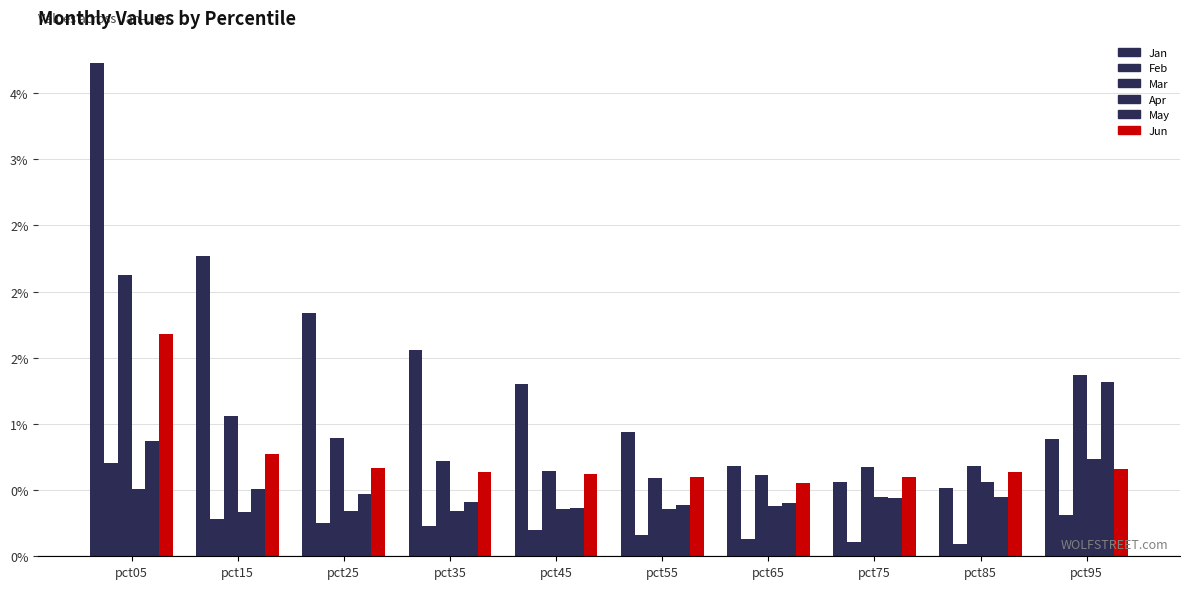

True or false: Feb has a value of 0.1 at pct75.

True